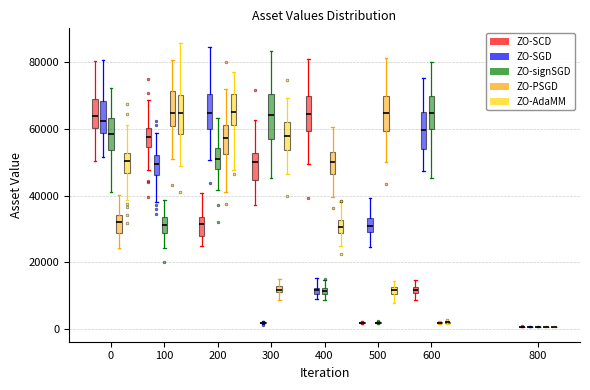

Where does the upper whisker of the box for 400 (ZO-signSGD) end on the y-axis? The values are not printed on the chart, so give them approximately, as read against the axis.

14000